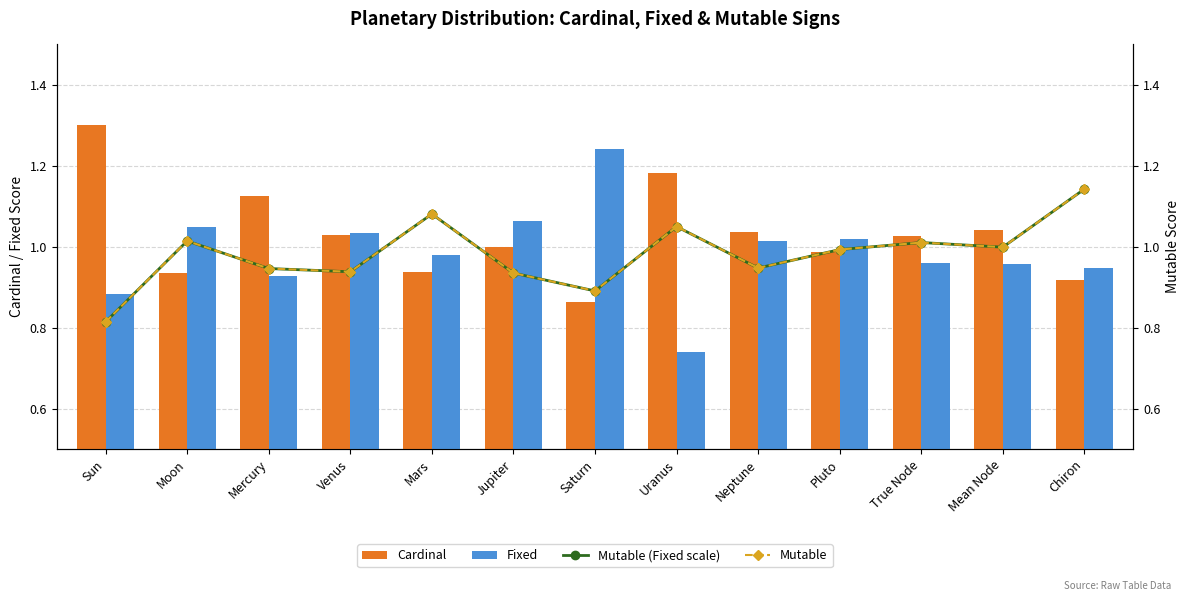

What is the sum of all Fixed values?

12.8